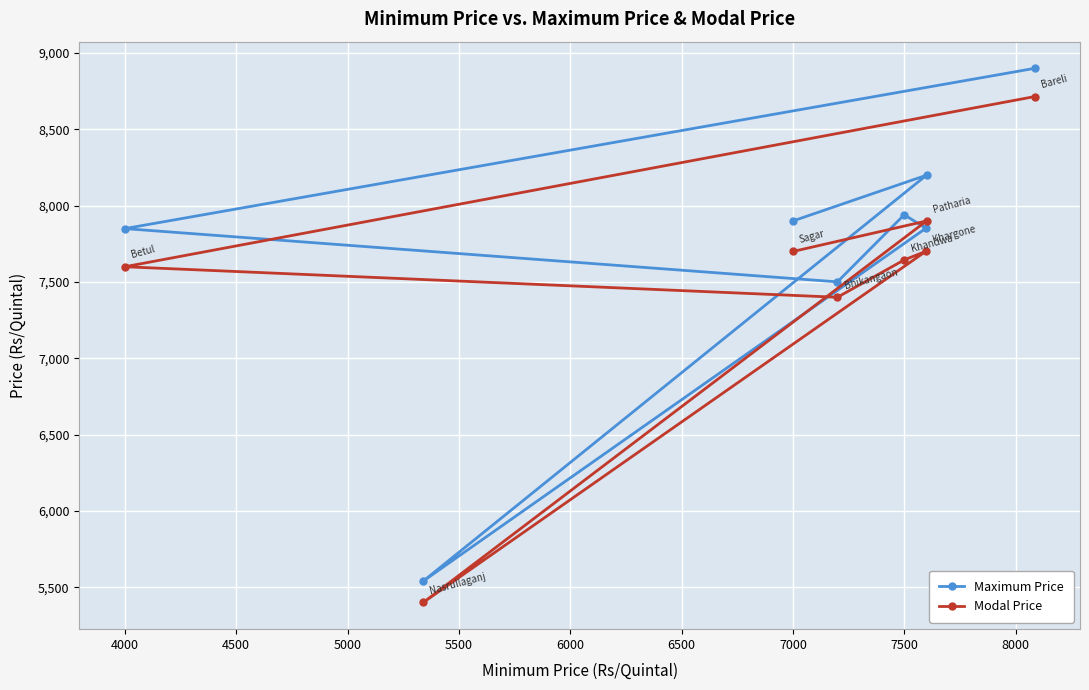

True or false: Maximum Price has more than 2 points higher than both neighbors.

False